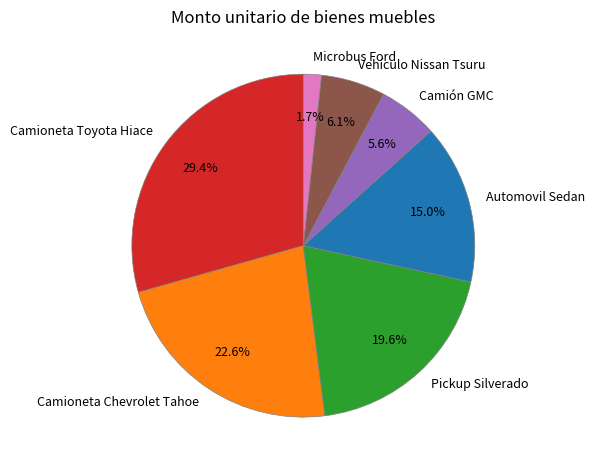

Which has a higher value, Camioneta Chevrolet Tahoe or Microbus Ford?

Camioneta Chevrolet Tahoe